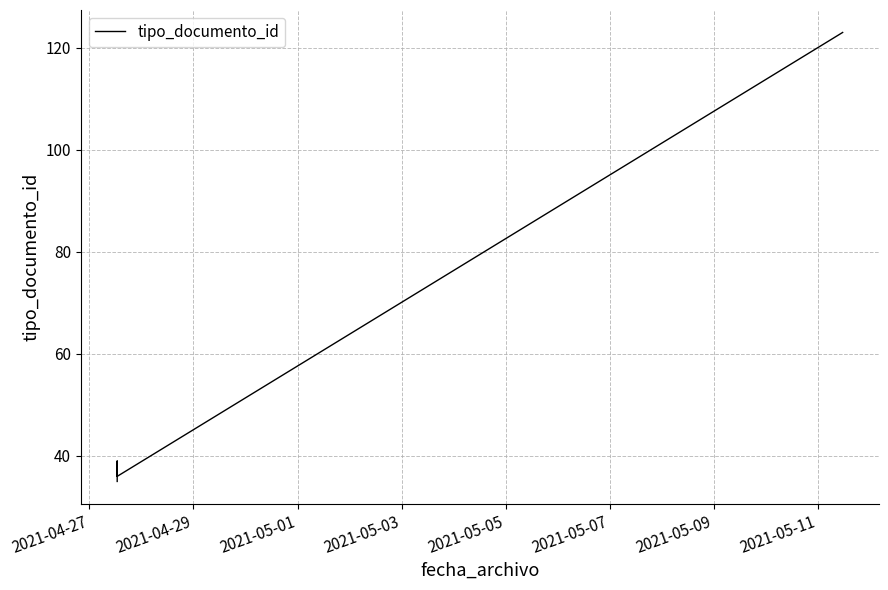

Reading left to right, transcribe all the data shown in this chart.

35	38	36	39	37	36	36	123